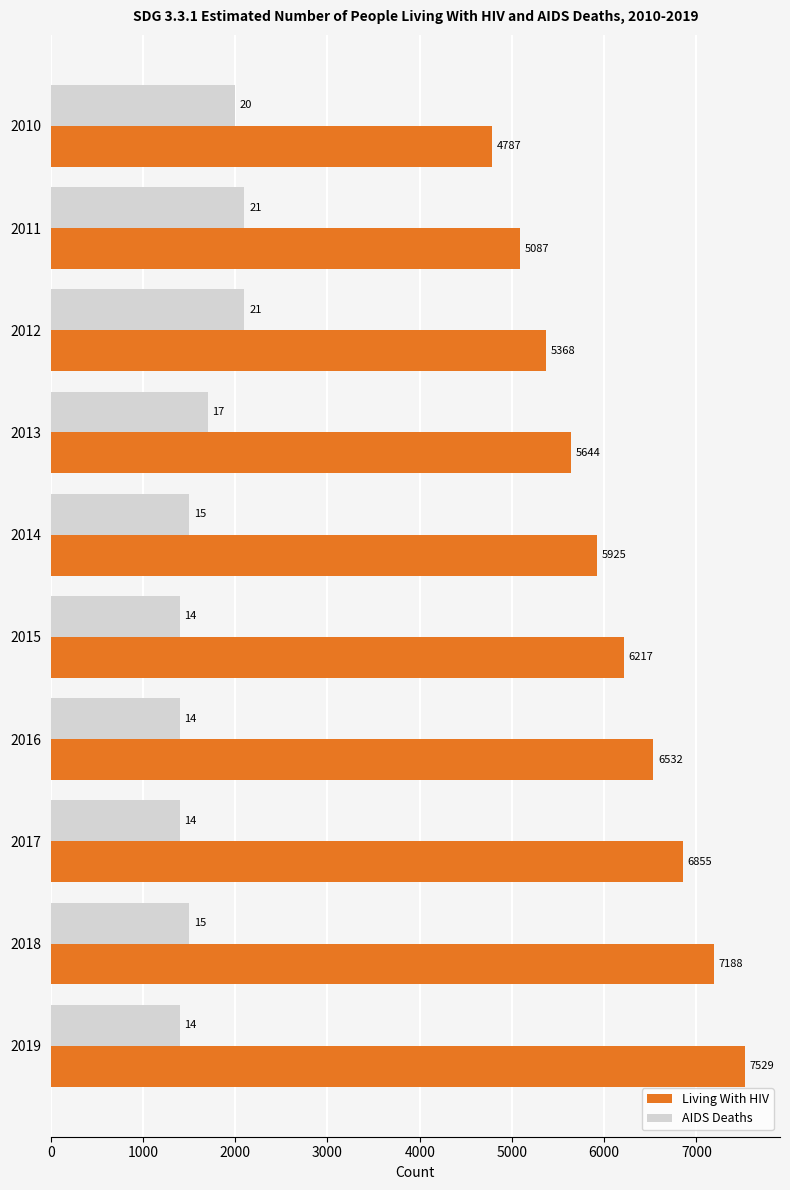

Read the AIDS Deaths value at 2019.

1400